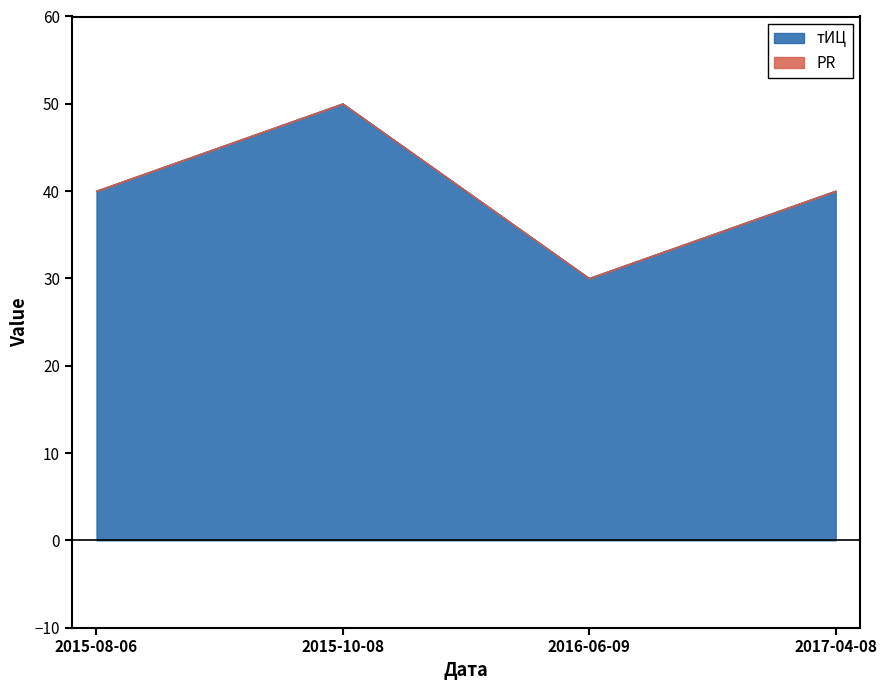

What is the label of the 3rd point from the left?

2016-06-09